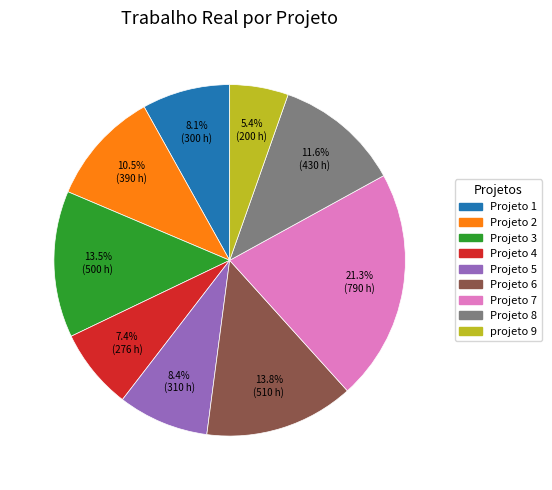

To the nearest percent, what percentage of the pie is Projeto 5?

8%